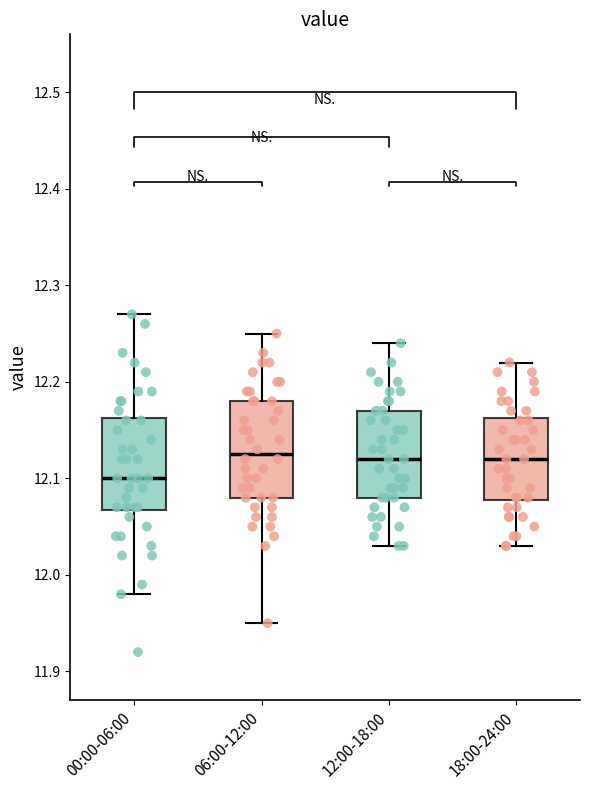

Which box's median line is the lowest?

00:00-06:00